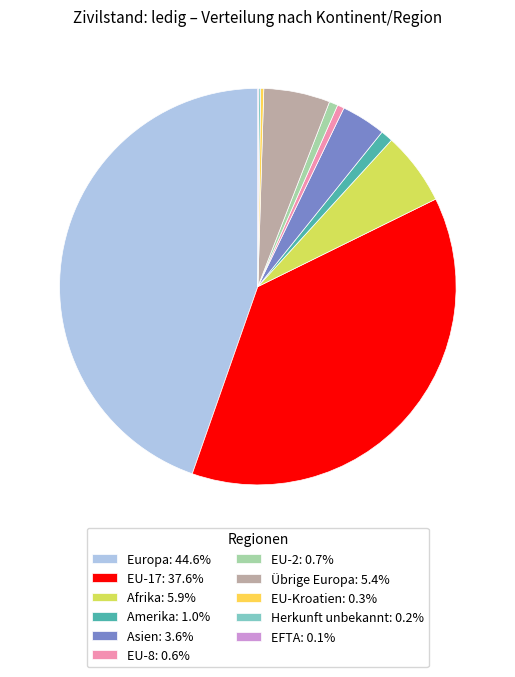

Does Amerika: 1.0% account for over 50% of the chart?

No